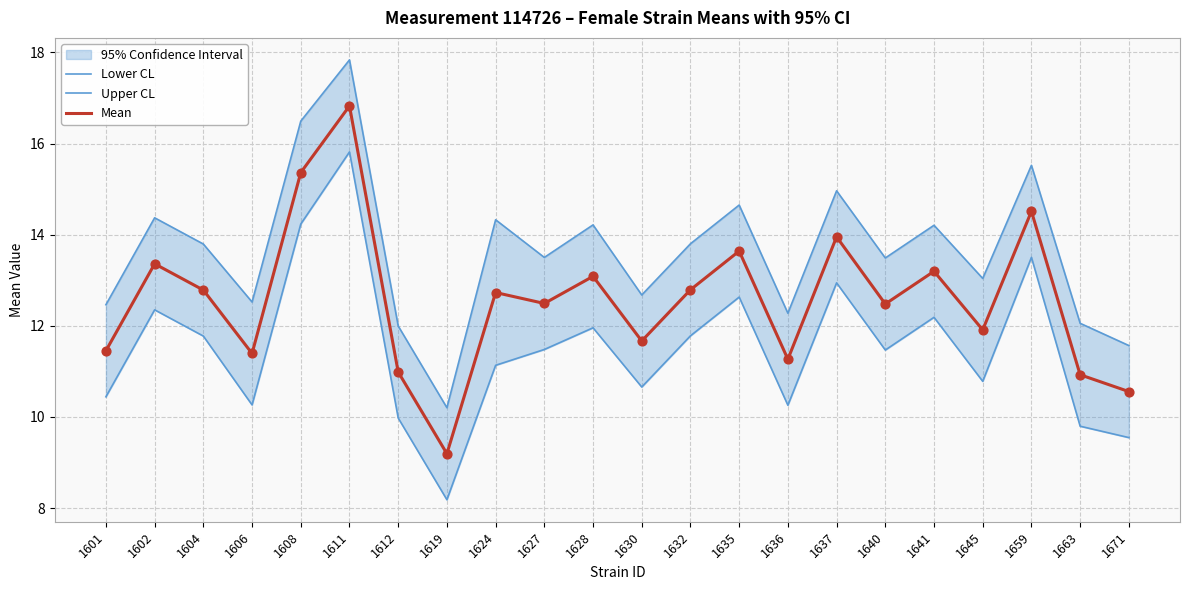

Is the value of Mean at 1611 greater than the value of Lower CL at 1611?

Yes